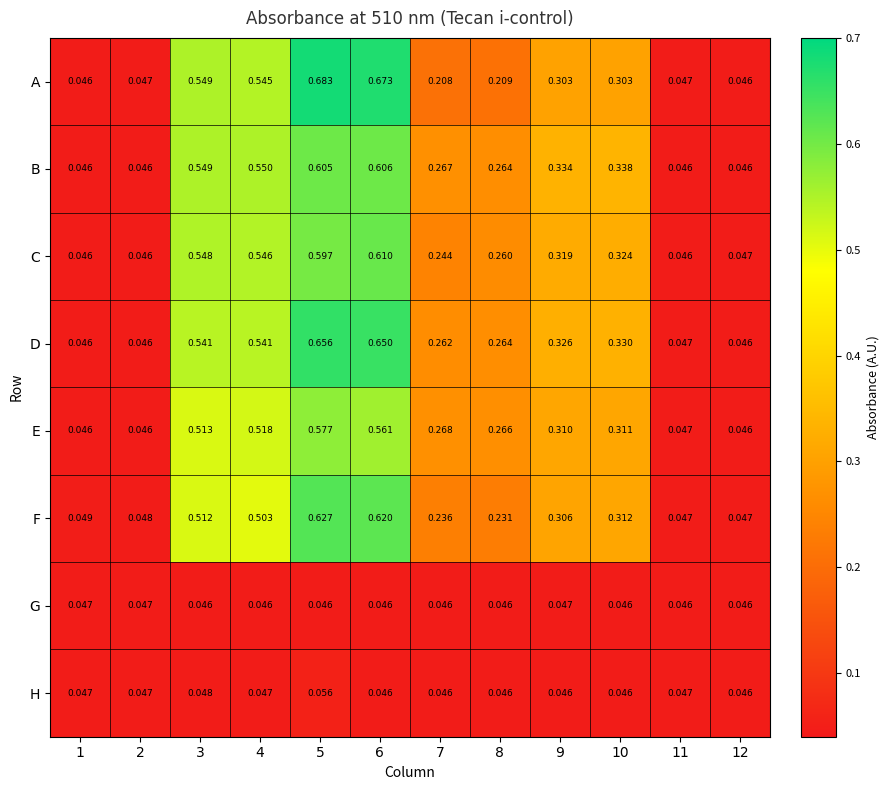

Which series has the widest spread of values?

A